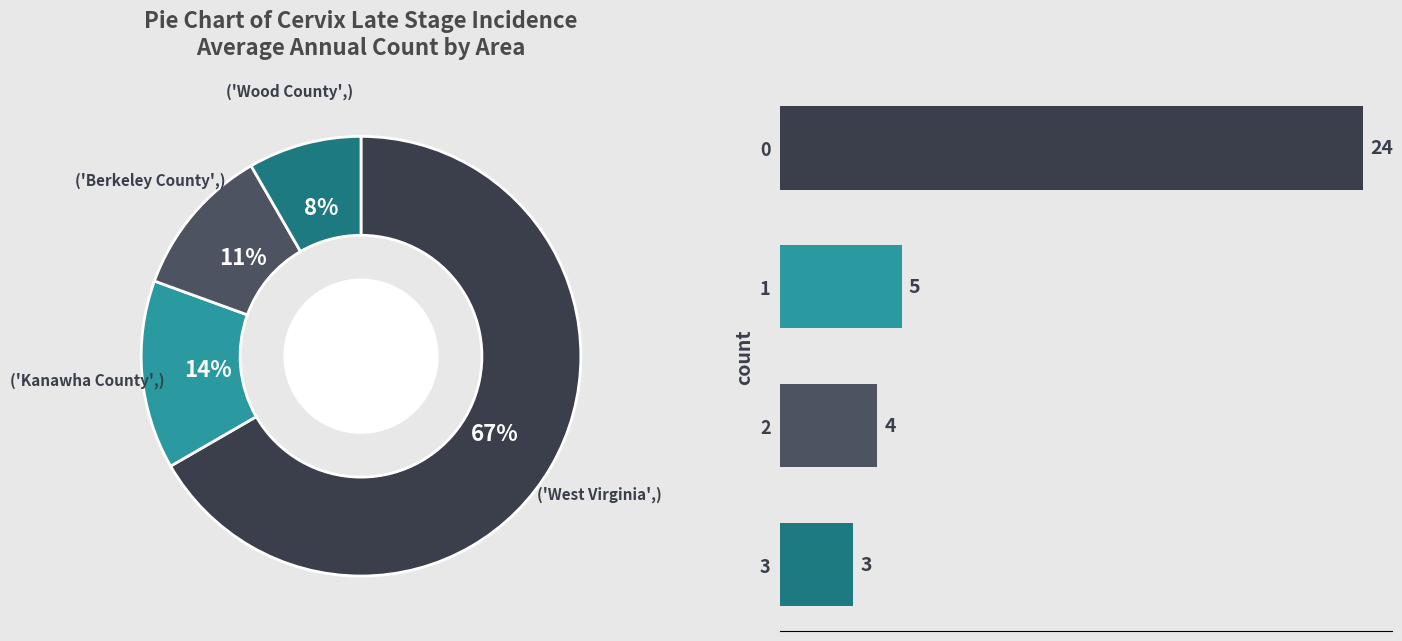

How many slices are in this pie chart?

4